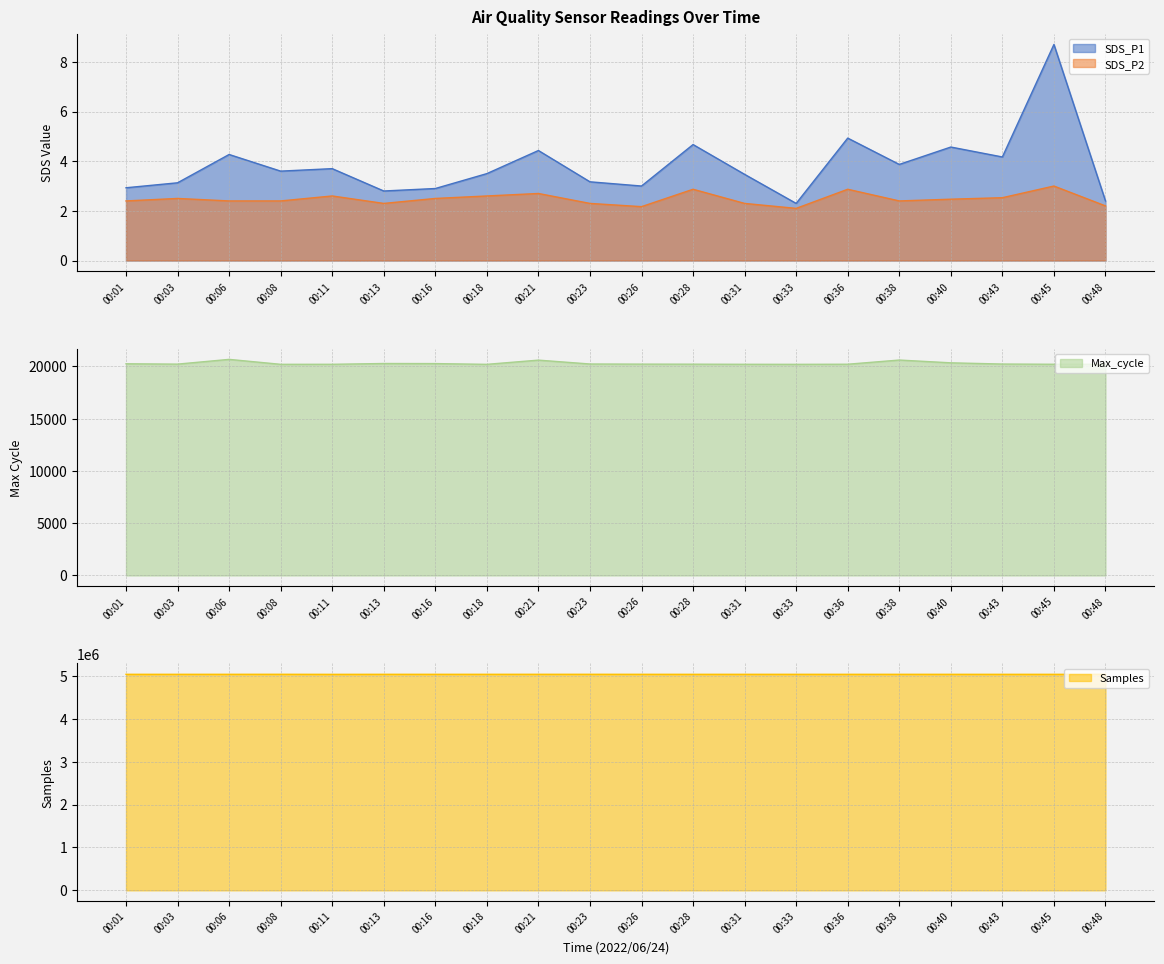

Rank the series by their maximum value, from highest to lowest.

Samples, Max_cycle, SDS_P1, SDS_P2